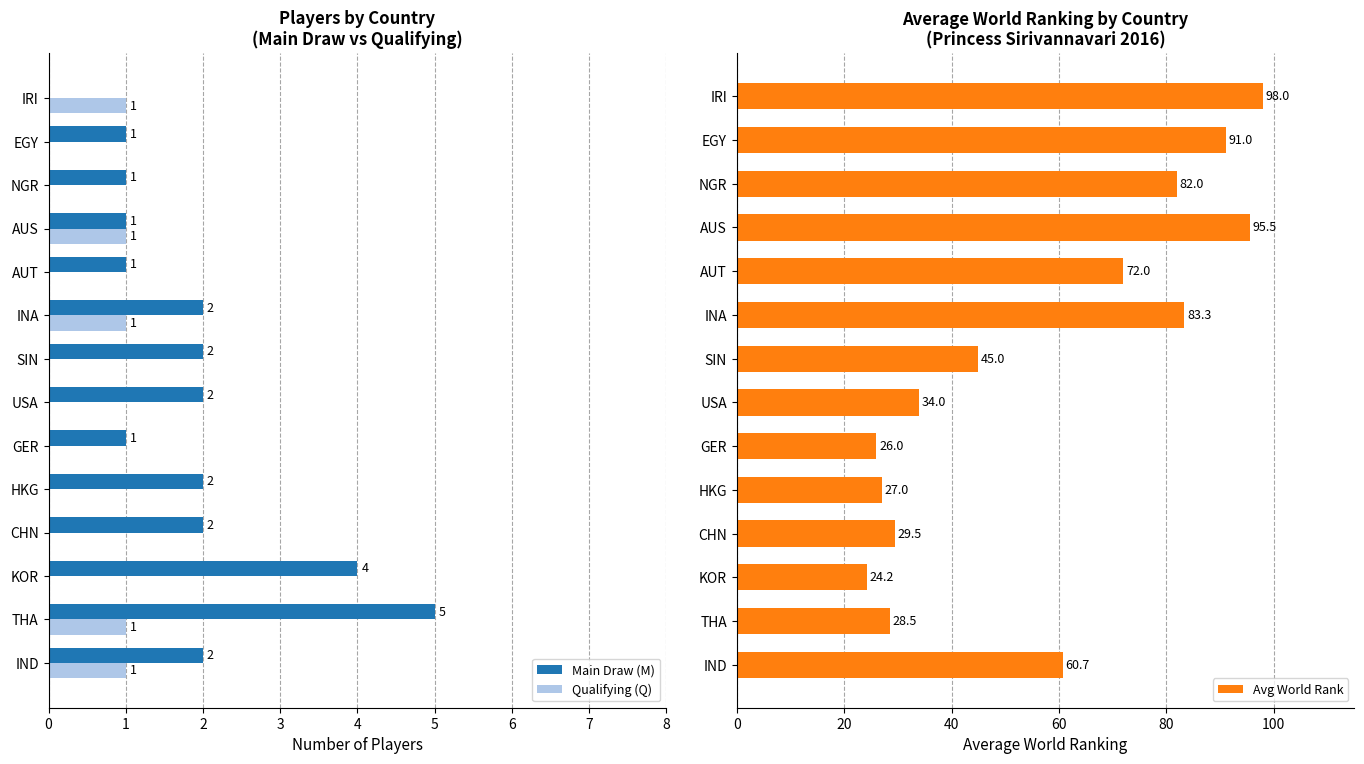

What is the sum of the Main Draw (M) values at HKG and AUS?

3